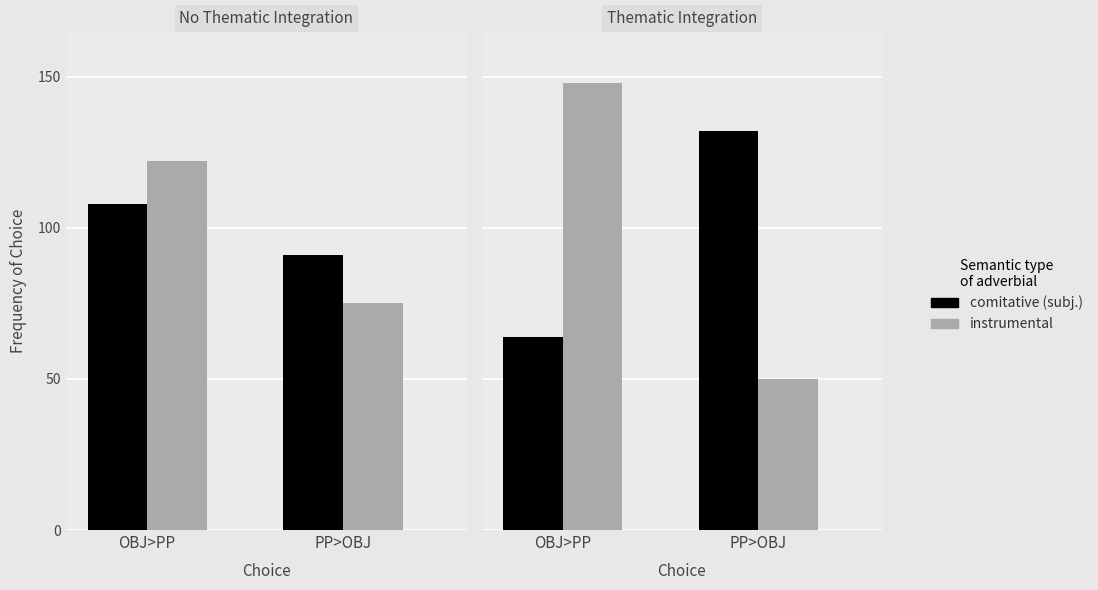

What is the label of the 2nd bar from the right?

OBJ>PP